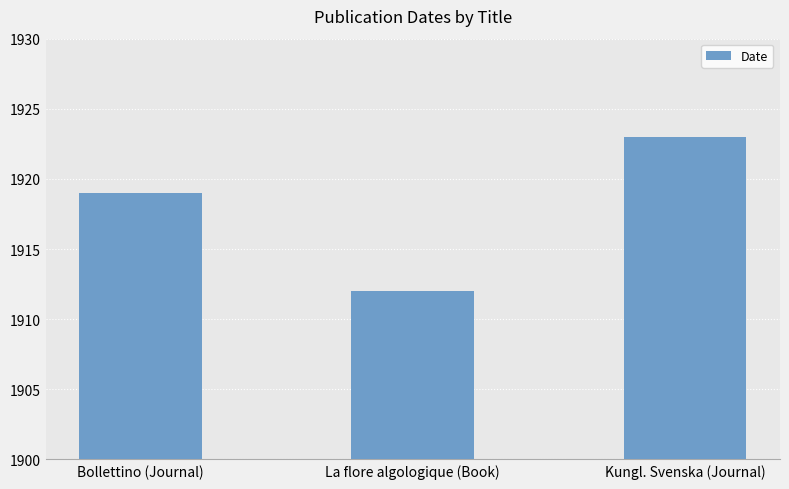

Count the number of data series in this chart.

1